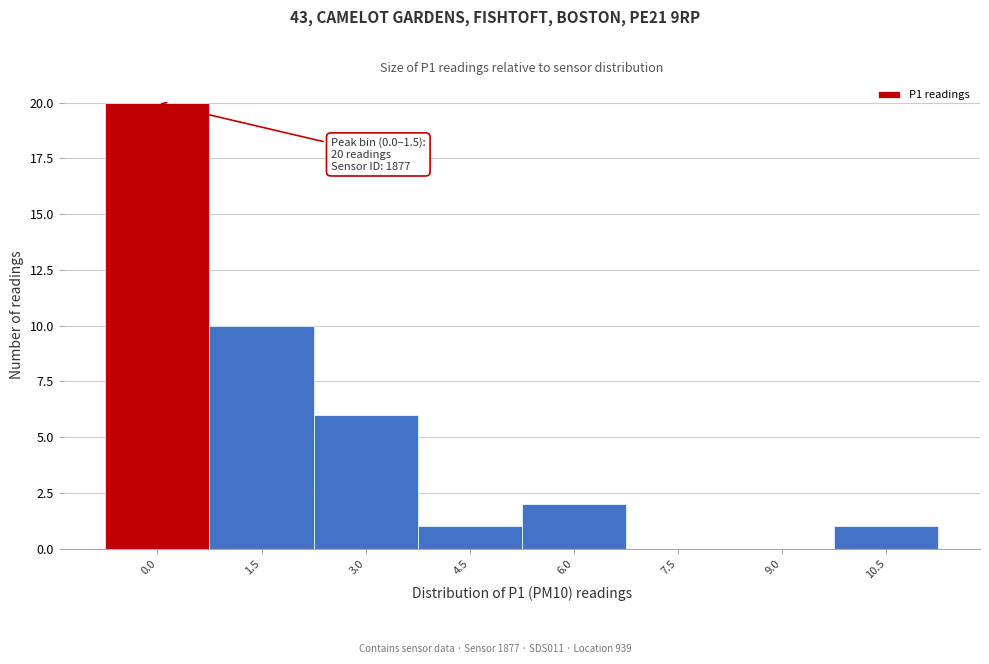

Reading right to left, extract all data points from this chart.

10.5=1	9.0=0	7.5=0	6.0=2	4.5=1	3.0=6	1.5=10	0.0=20